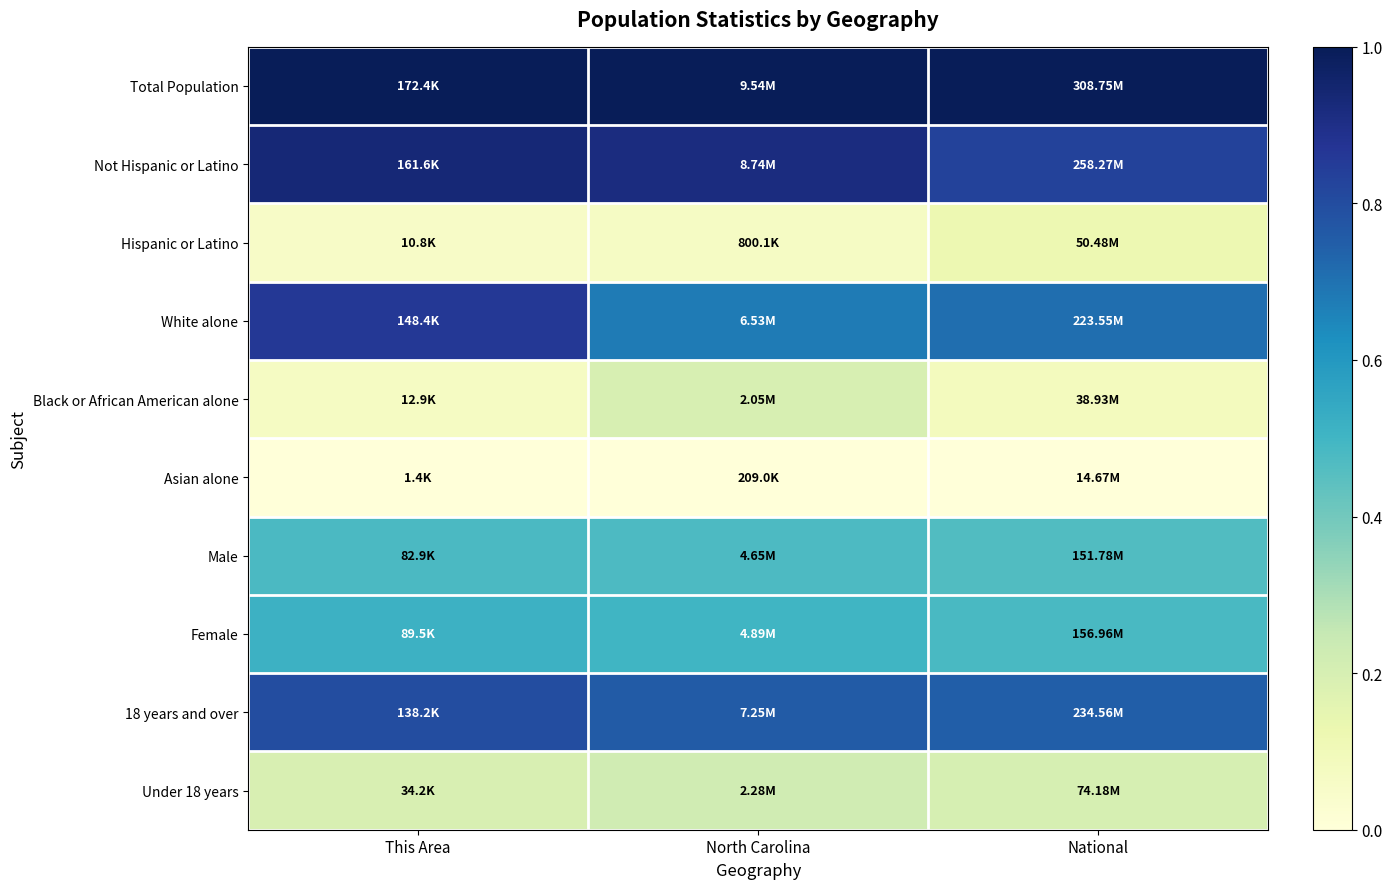

Which series has the largest total across all categories?

Total Population